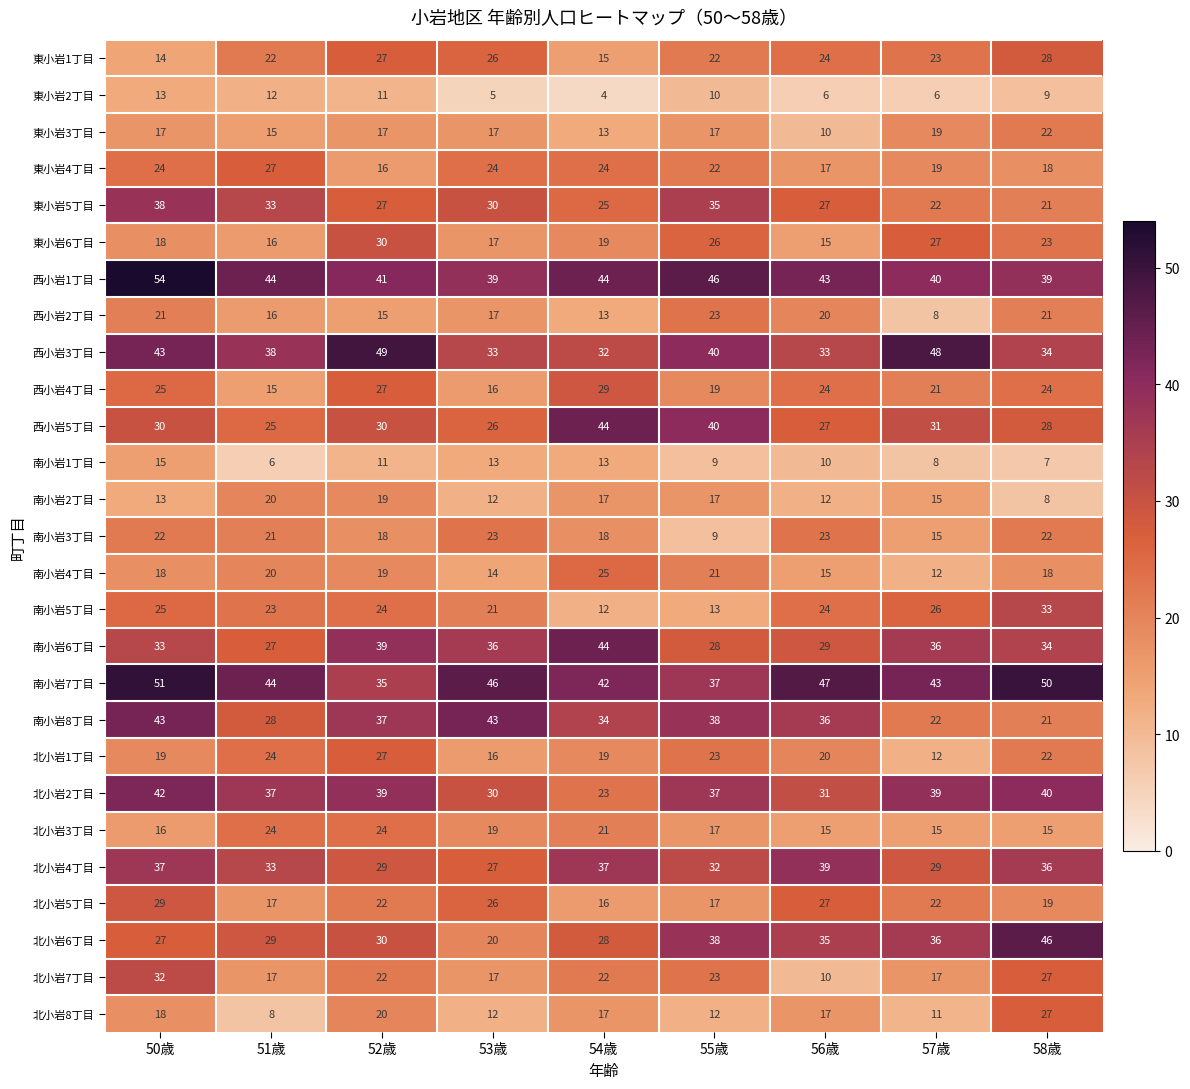

Read the 南小岩5丁目 value at 57歳.

26